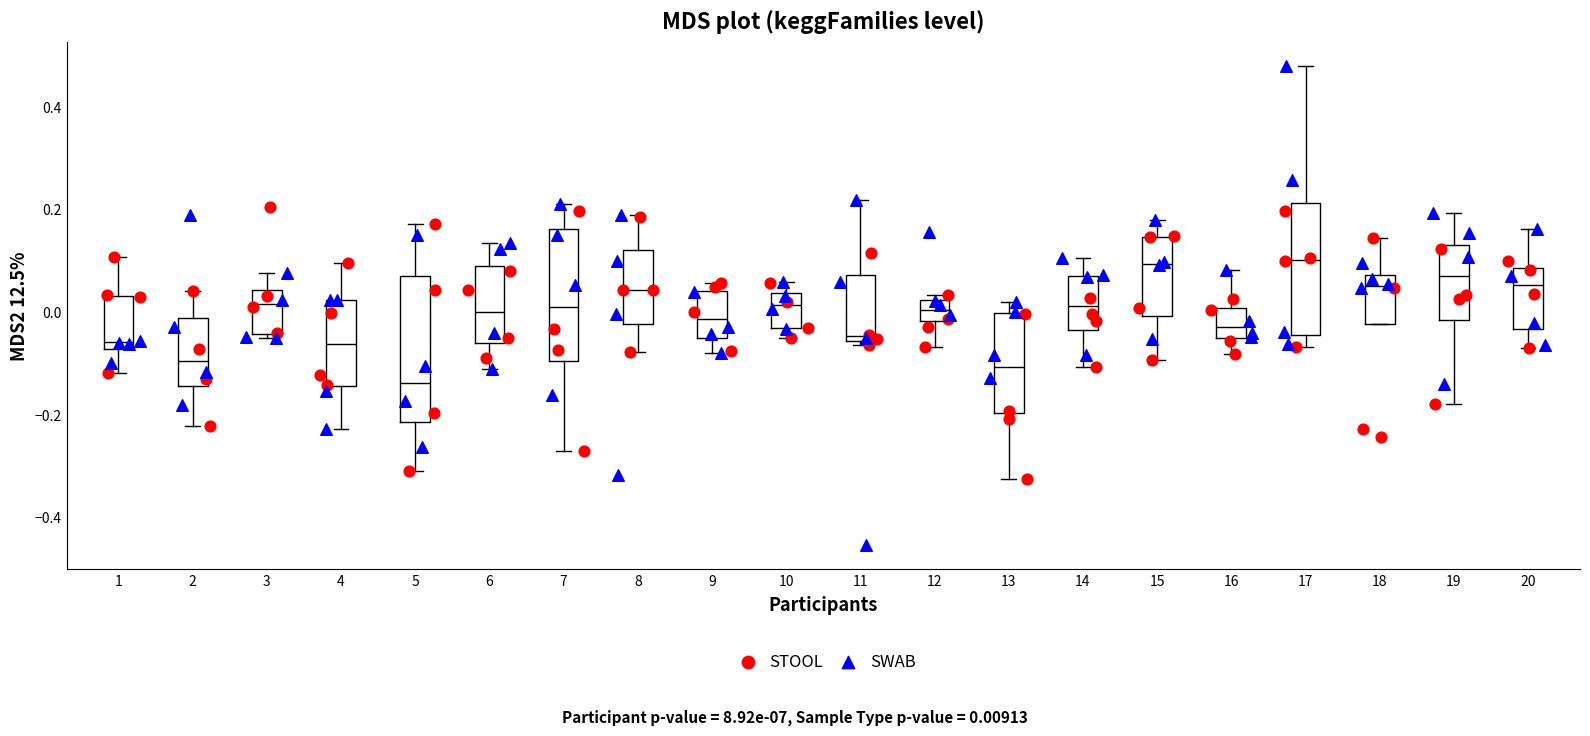

Comparing the boxes themselves (not the whiskers), which one is the tallest?

5